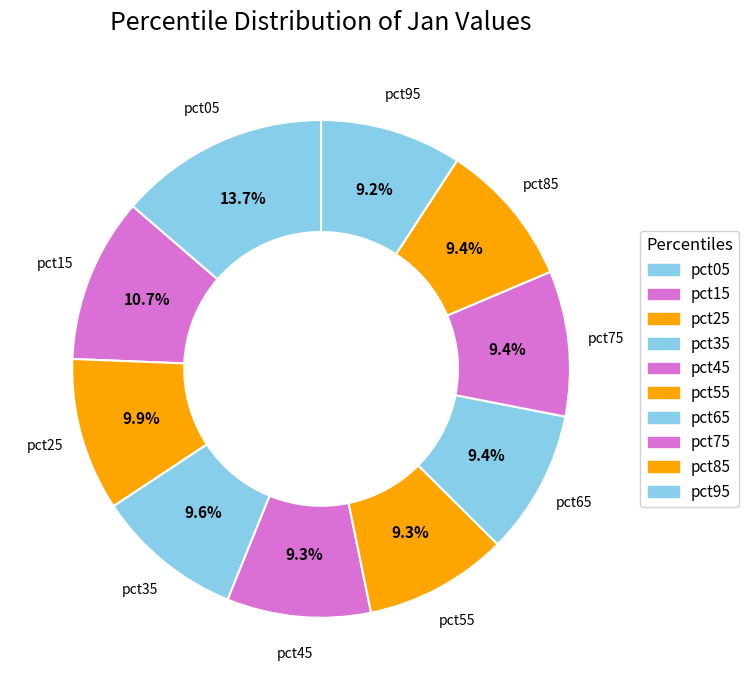

Is there a majority slice in this chart?

No